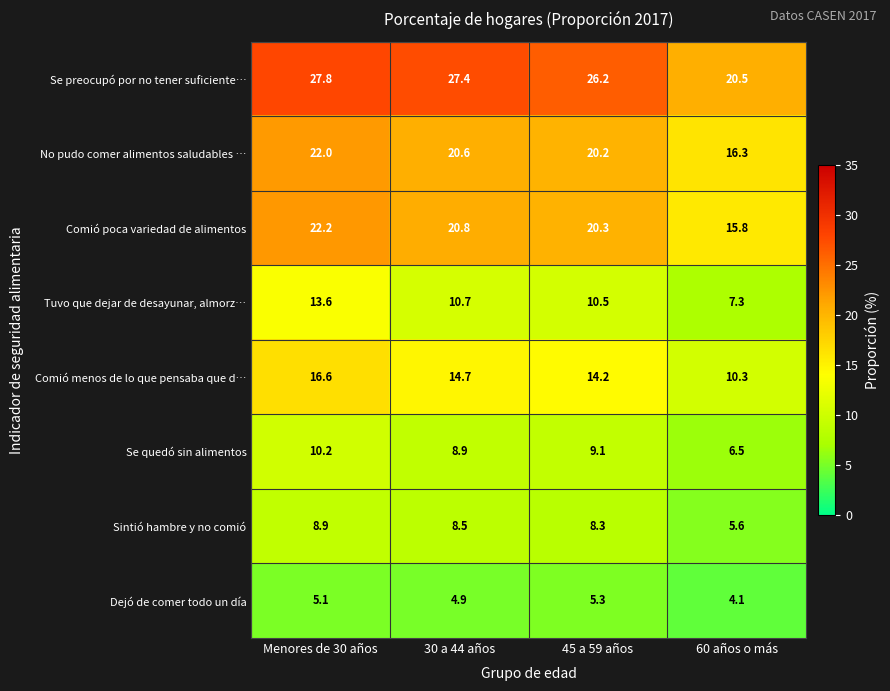

What is the spread (max minus min) of values at Menores de 30 años?

22.7